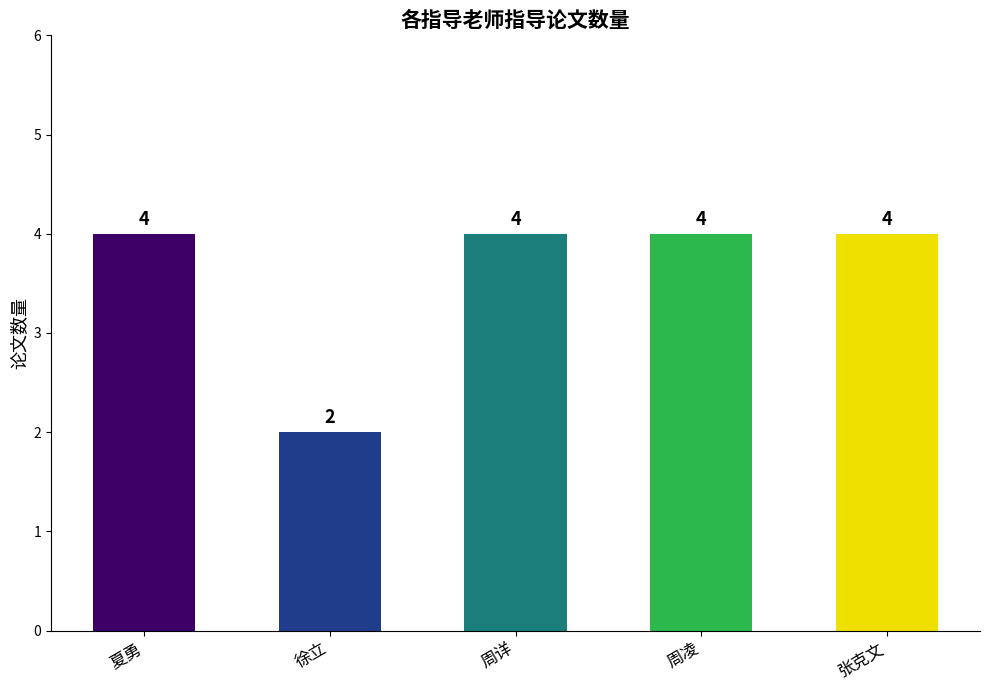

What is the minimum value shown in the chart?

2